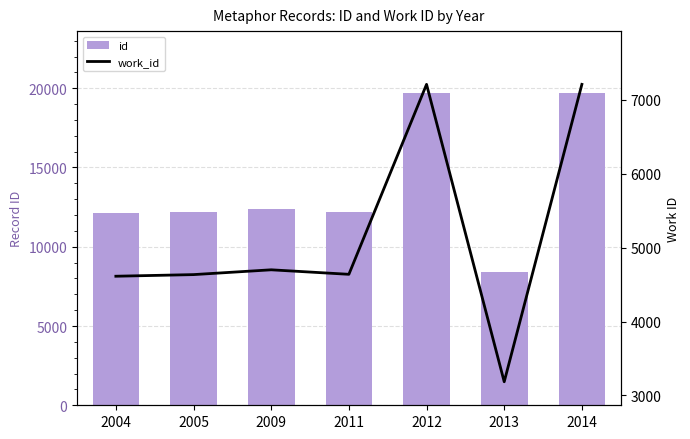

Which has a higher value, 2009 or 2011?

2009